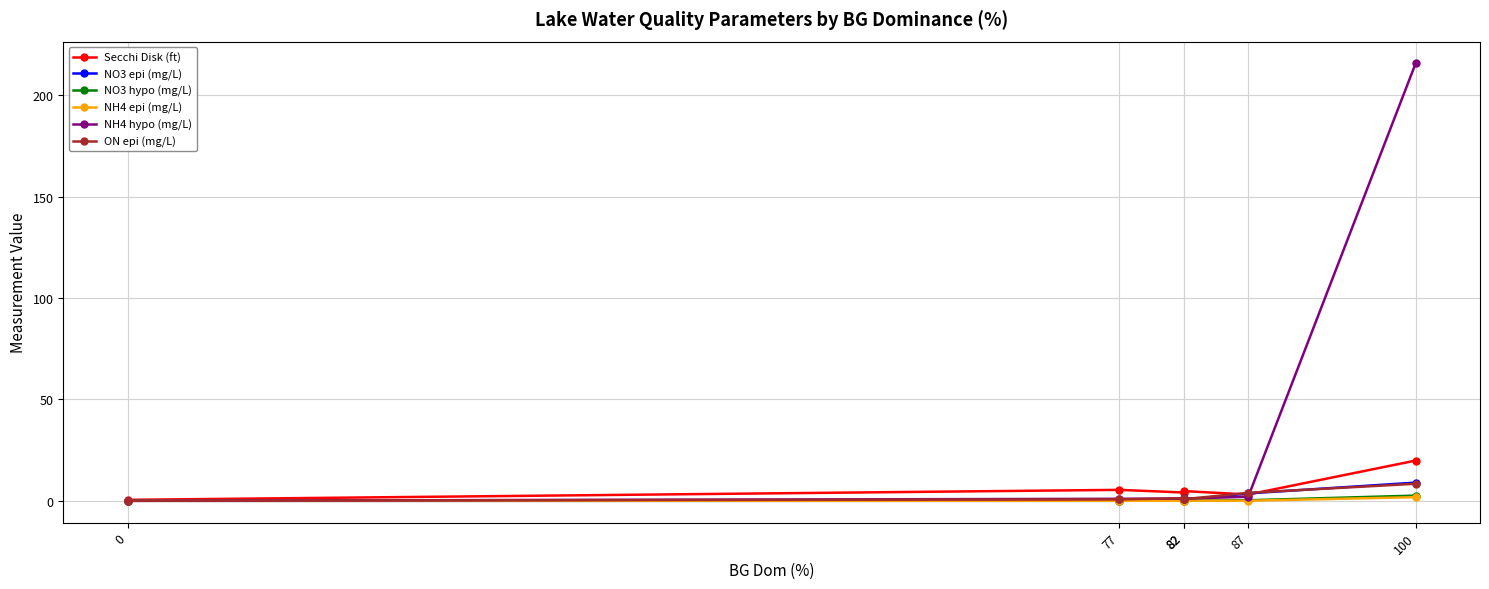

What is the total value across all series at 87?

13.0